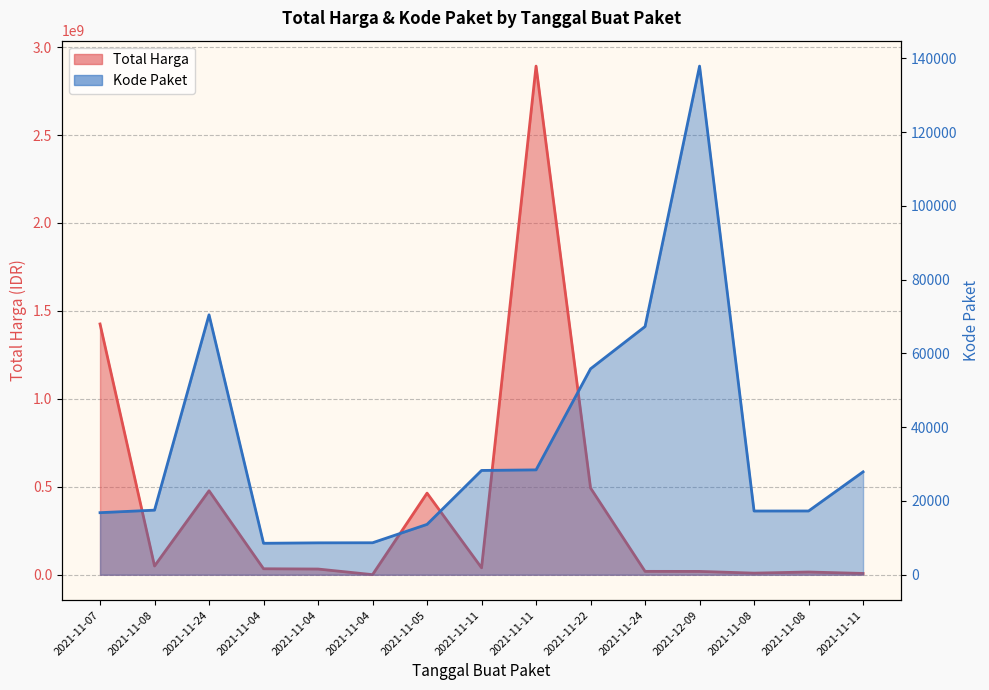

What is the sum of the Total Harga values at 2021-11-08 and 2021-11-05?

473182100